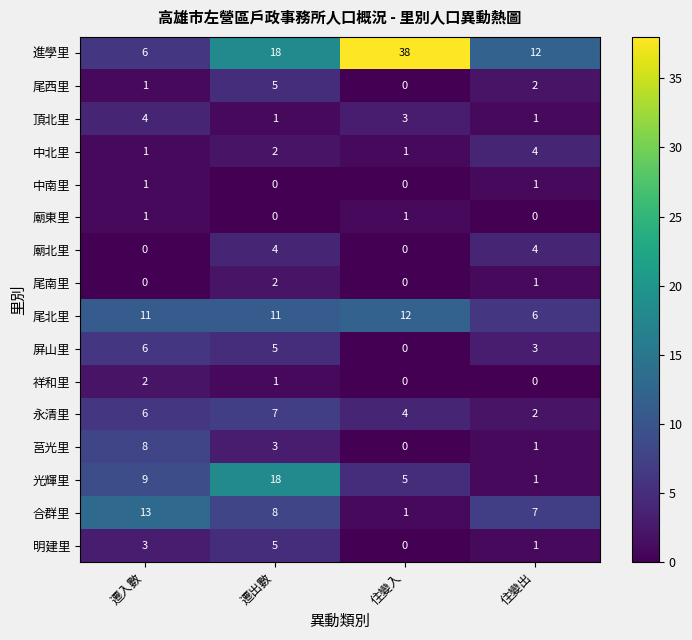

What is the difference between the maximum and minimum values in the 廟北里 series?

4